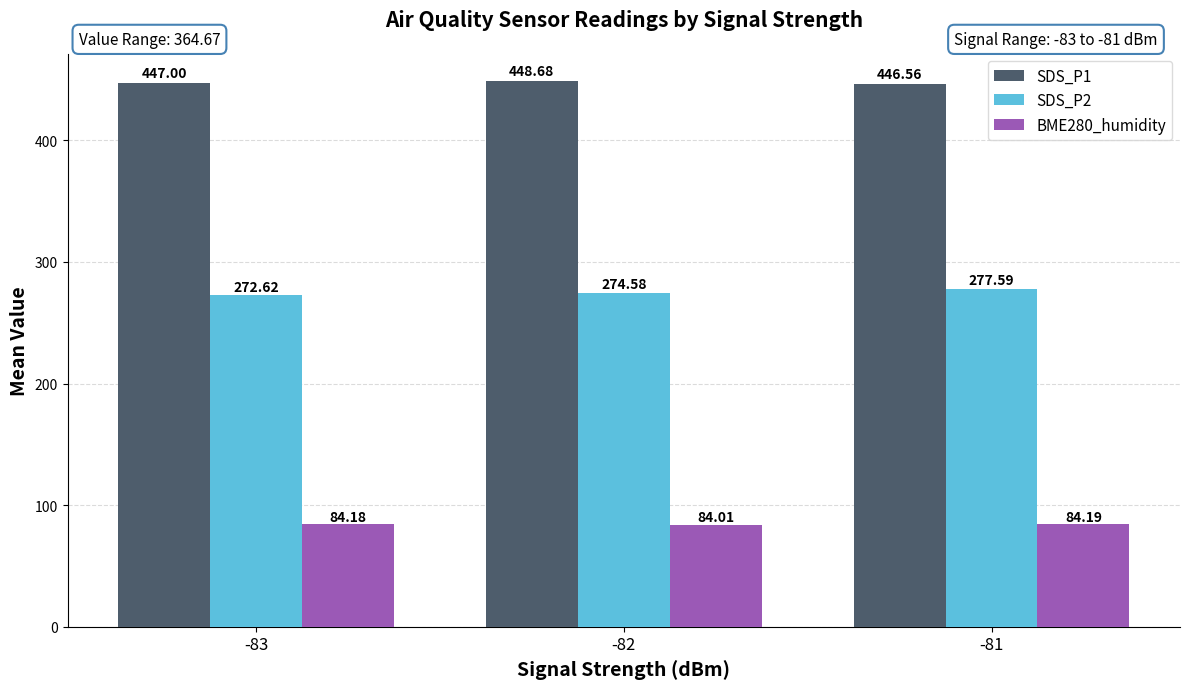

Reading left to right, transcribe all the data shown in this chart.

SDS_P1: 447.0	448.7	446.6
SDS_P2: 272.6	274.6	277.6
BME280_humidity: 84.2	84.0	84.2